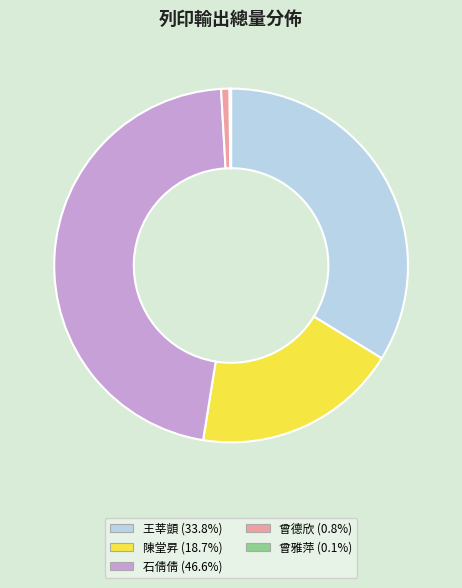

What is the largest slice in the pie chart?

石倩倩